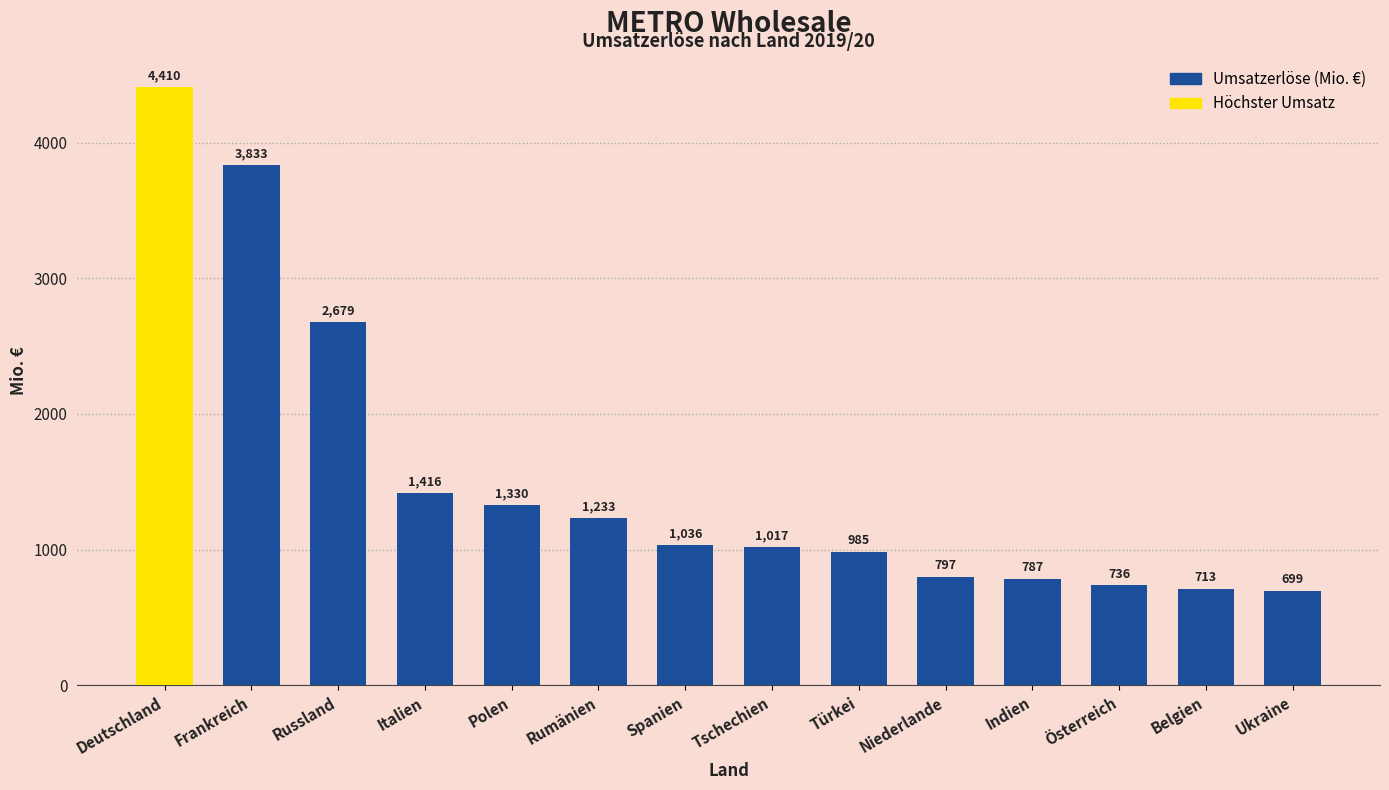

What position from the left is Rumänien?

6